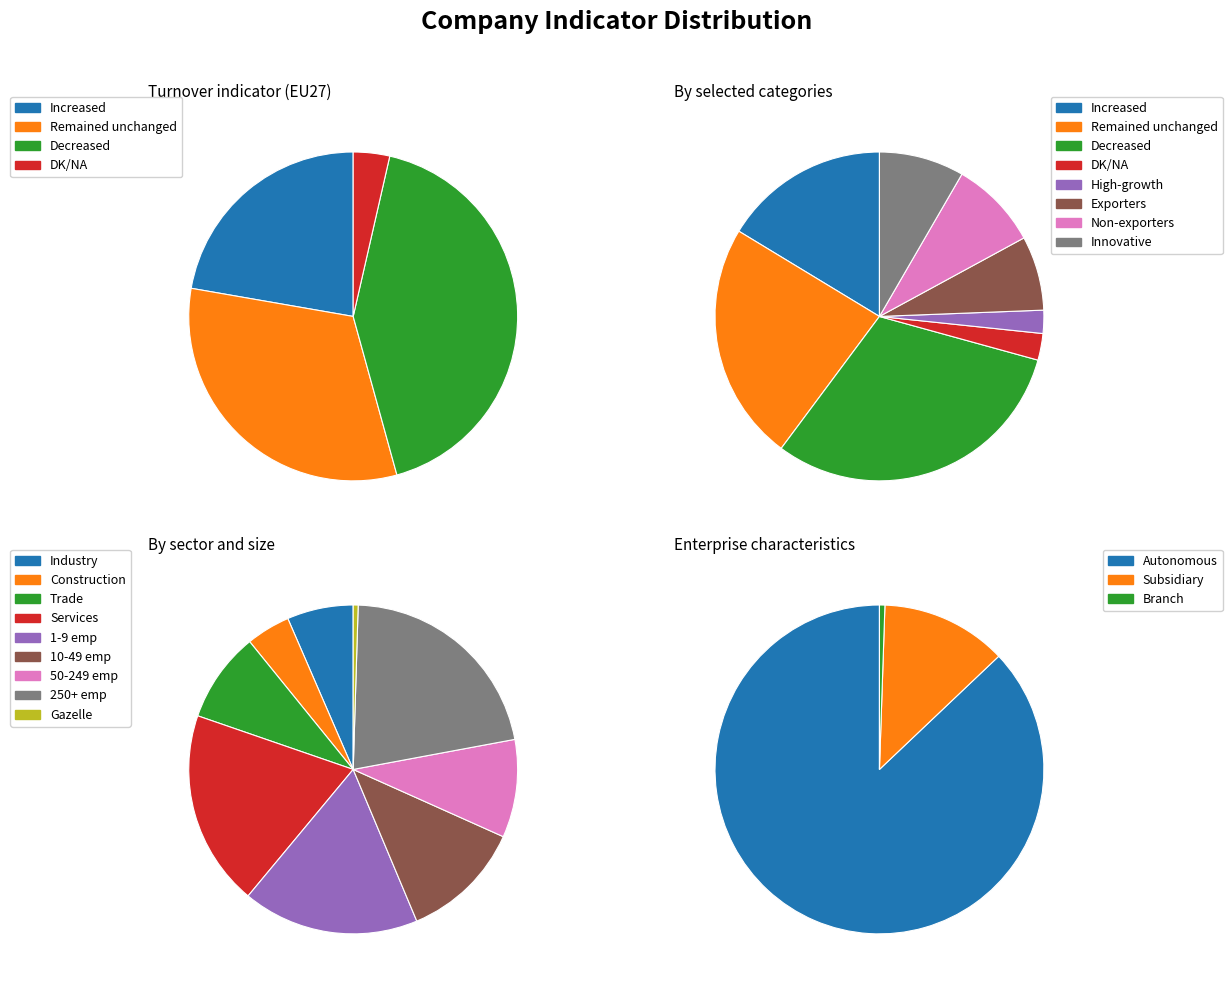

To the nearest percent, what is the combined percentage of Remained unchanged and Increased?

54%